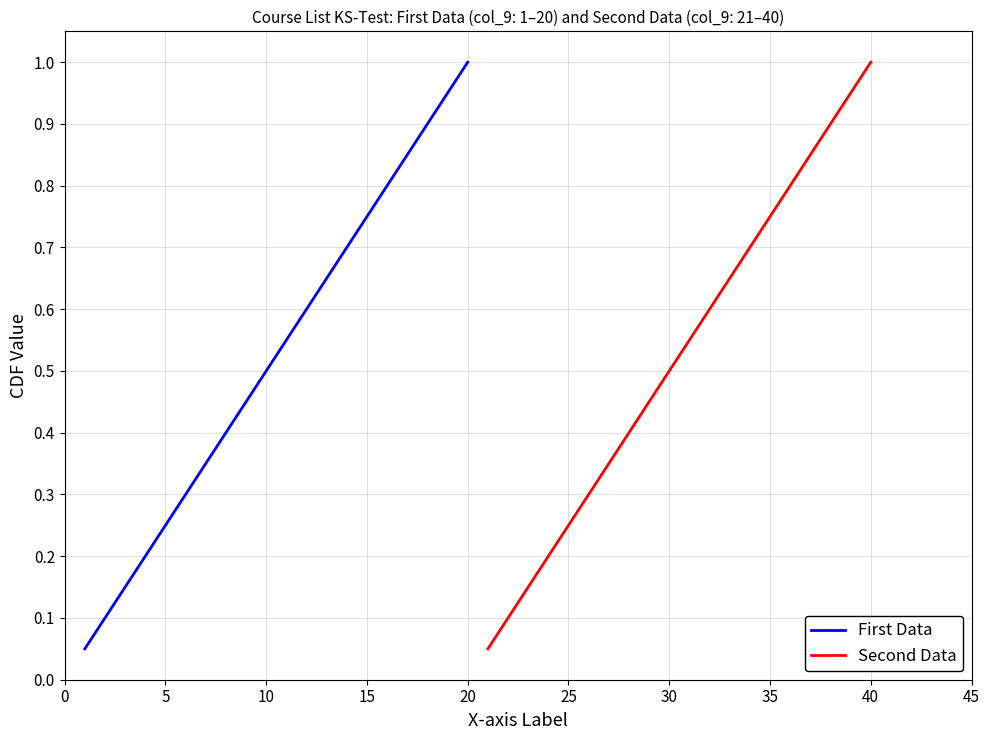

At which label does First Data reach its peak?

20